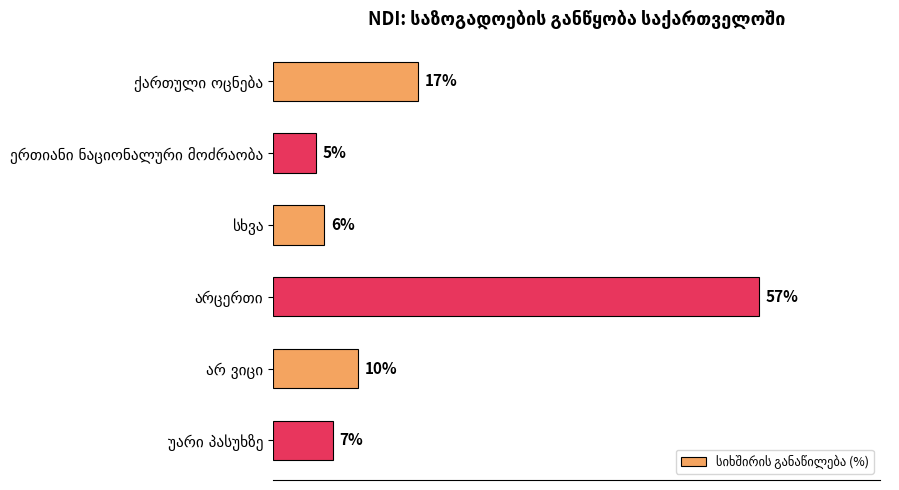

Does the chart contain any negative values?

No